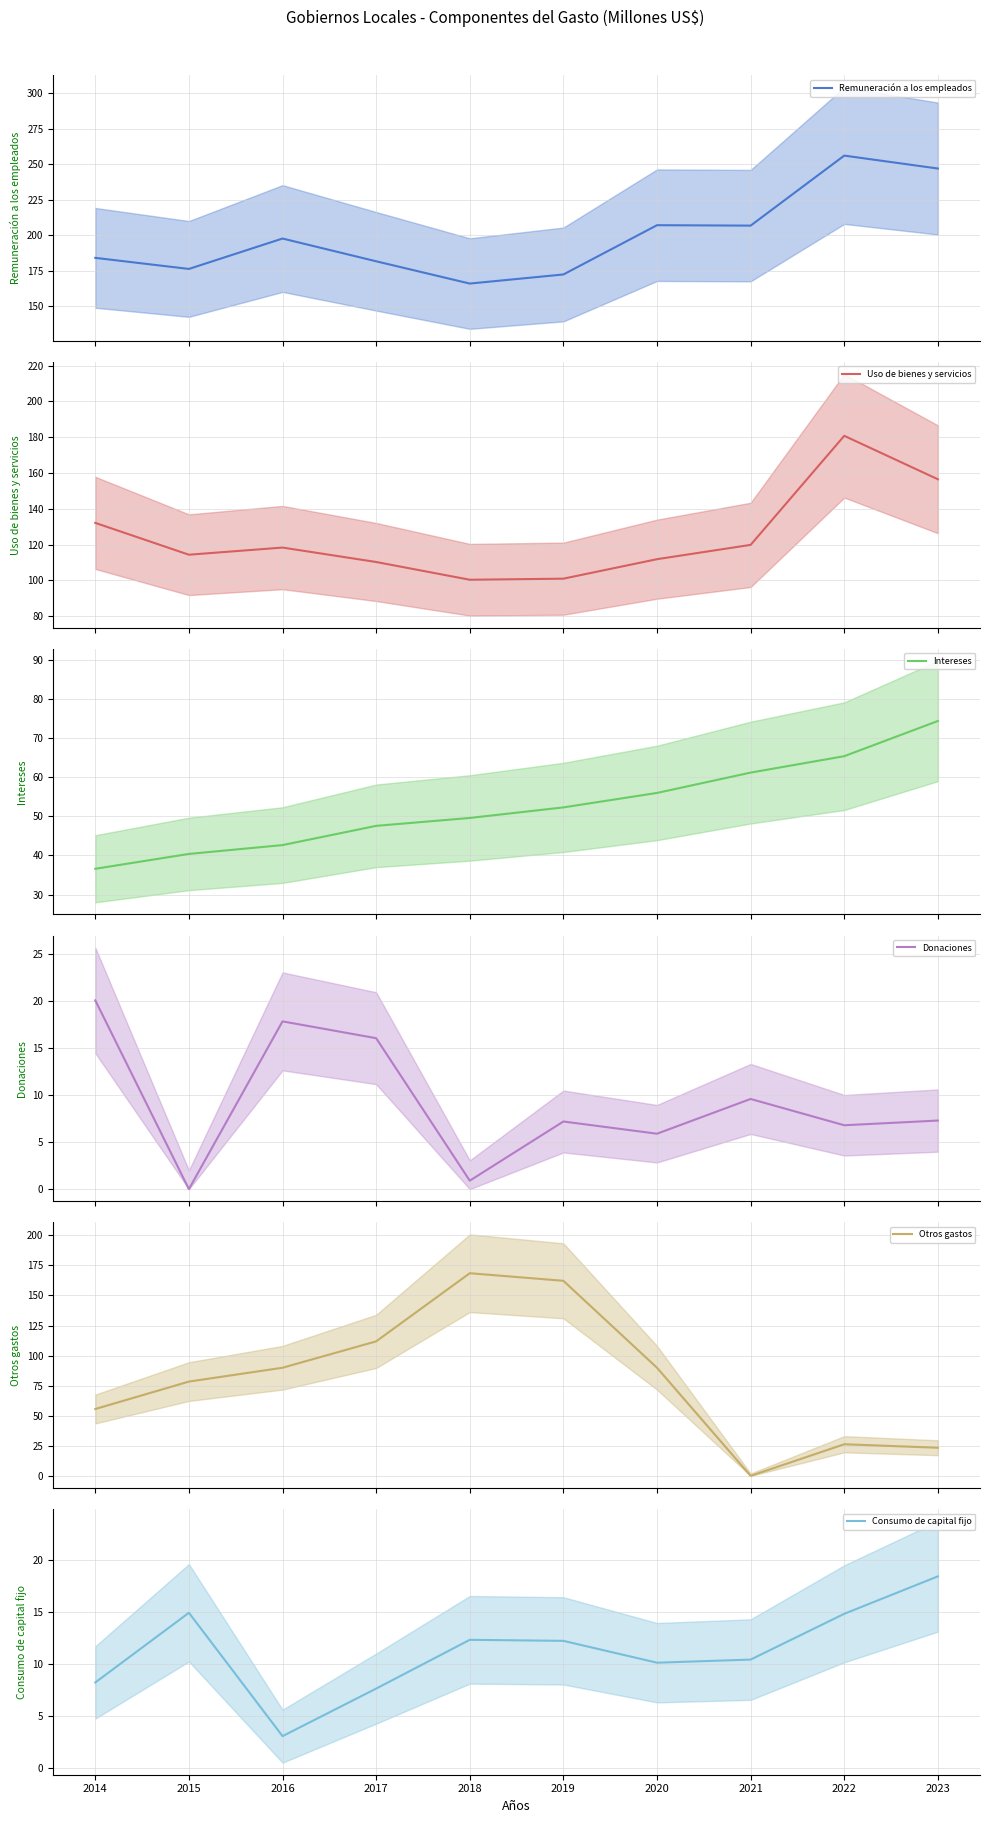

How many interior local peaks does the Remuneración a los empleados series have?

3